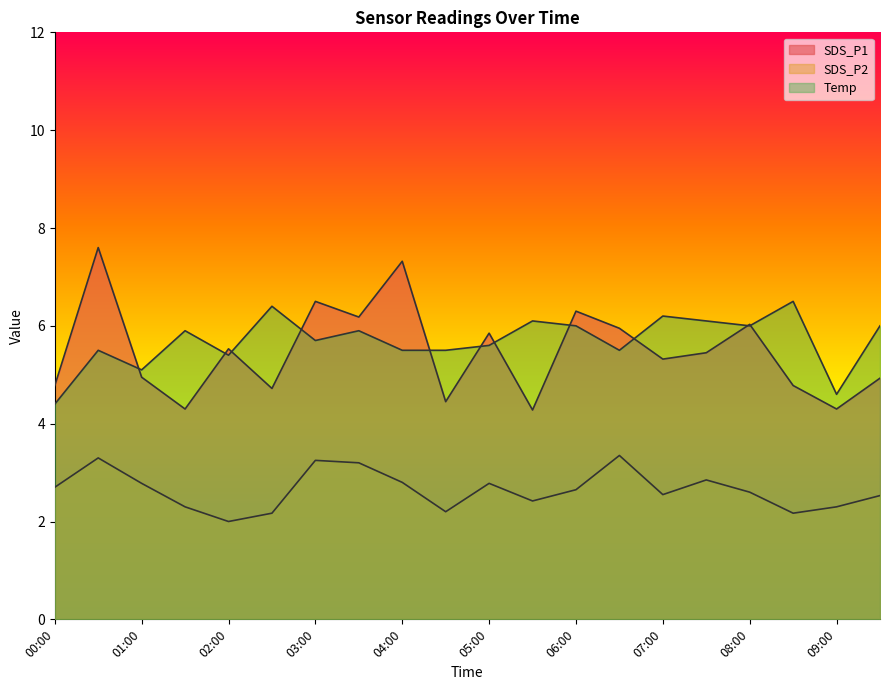

What is the value of the Temp point at the 12th from the left?

6.1